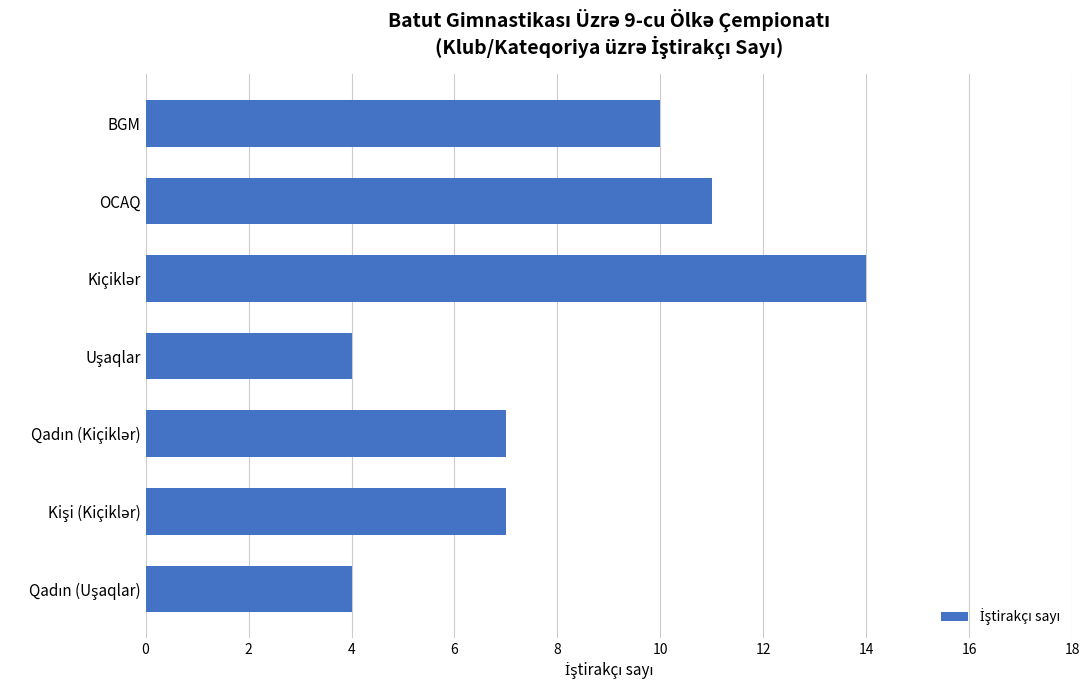

What is the minimum value shown in the chart?

4